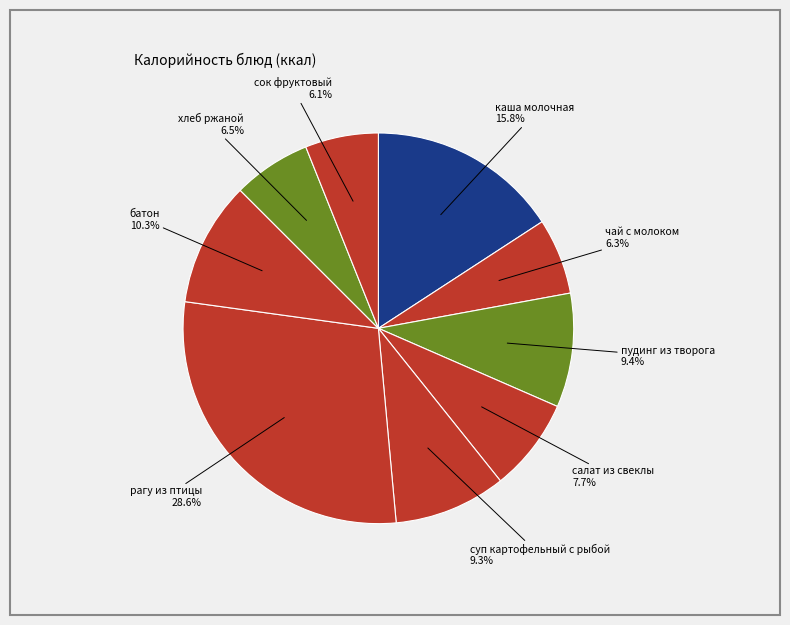

Count the number of slices in the pie.

9